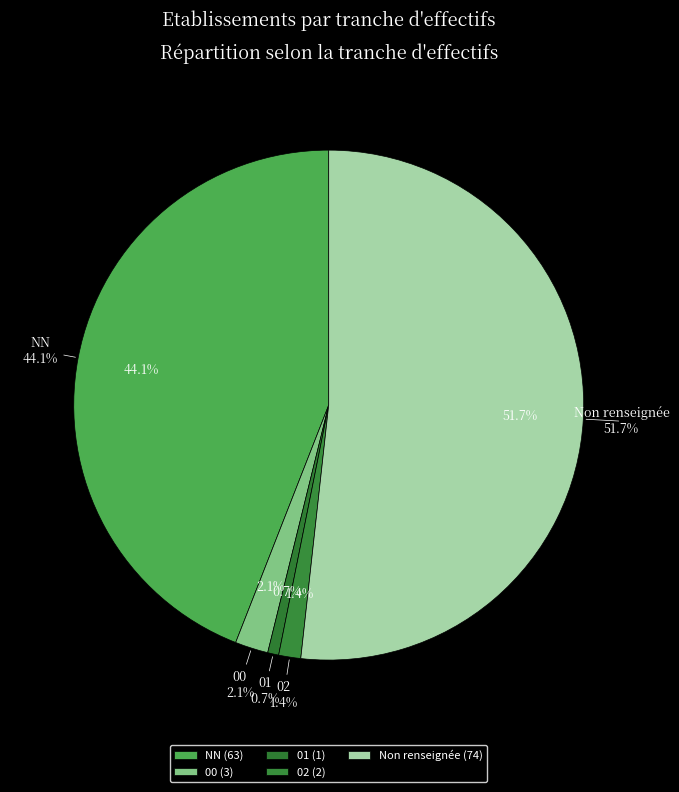

Combined, what portion of the pie is 00 and NN?

46.2%